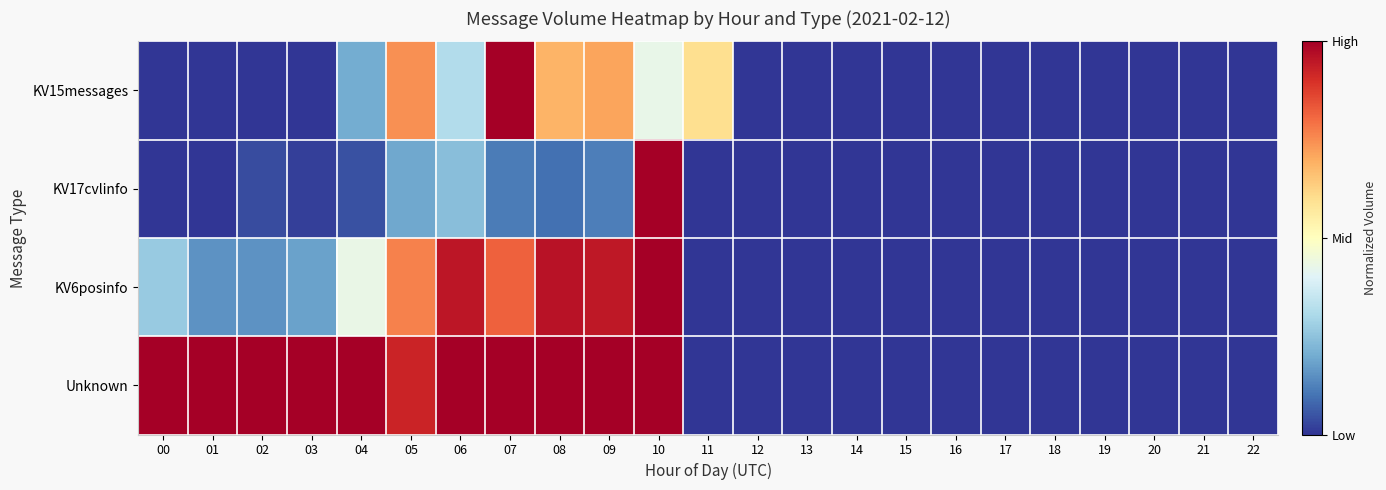

At 09, list the series in order from largest to smallest.

Unknown, KV6posinfo, KV15messages, KV17cvlinfo